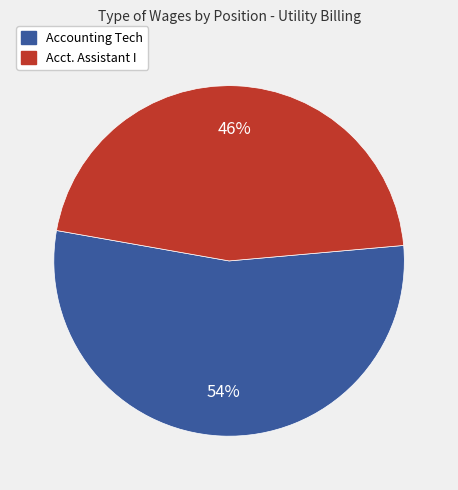

True or false: Accounting Tech accounts for 54% of the total.

True